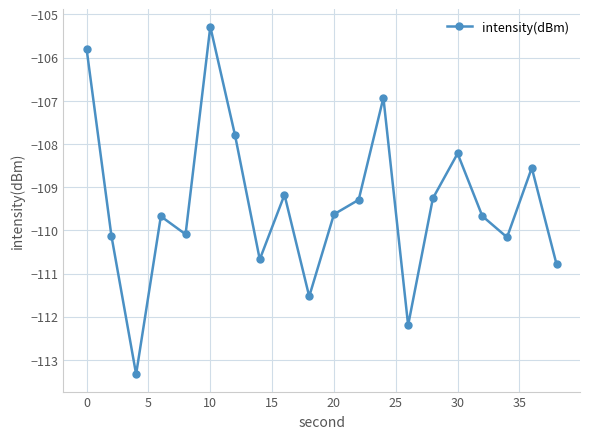

What is the maximum value shown in the chart?

-105.3